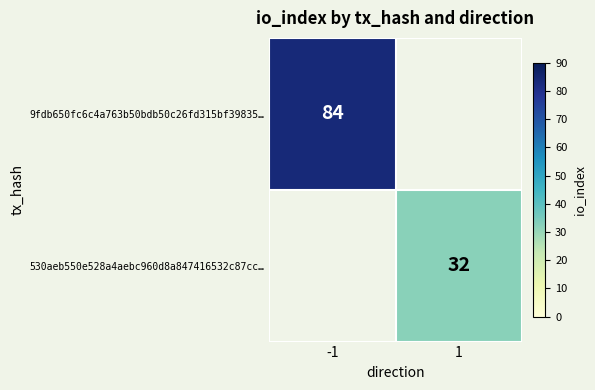

The value of 9fdb650fc6c4a763b50bdb50c26fd315bf39835… at -1 is 84. True or false?

True